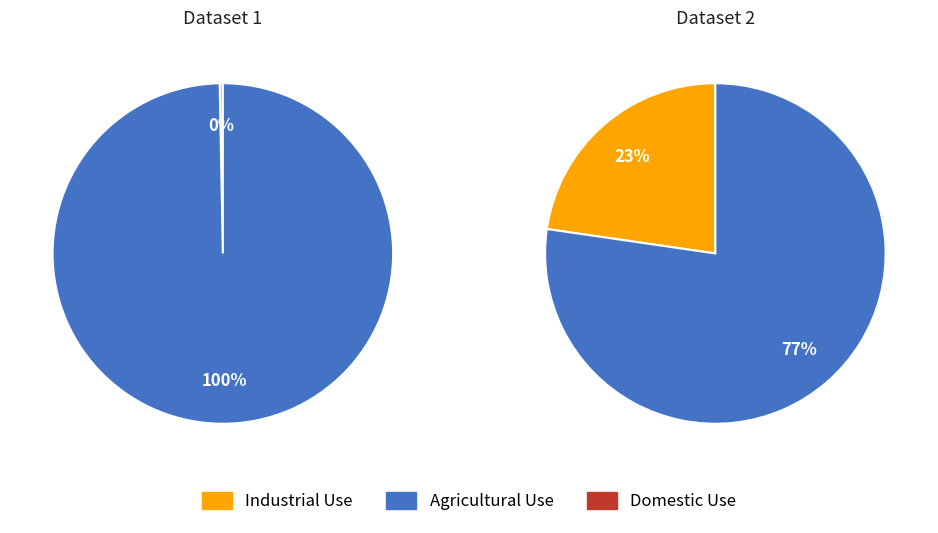

Is it true that 5f35500fafed5b669f751752 is 11% of the pie?

False